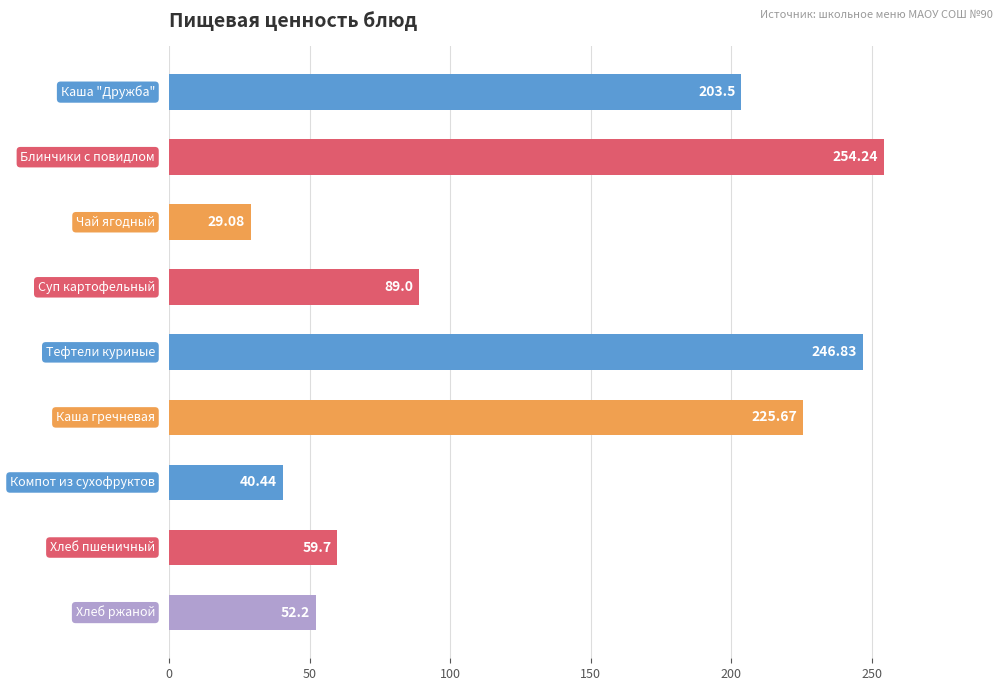

What is the sum of all values?

1200.7